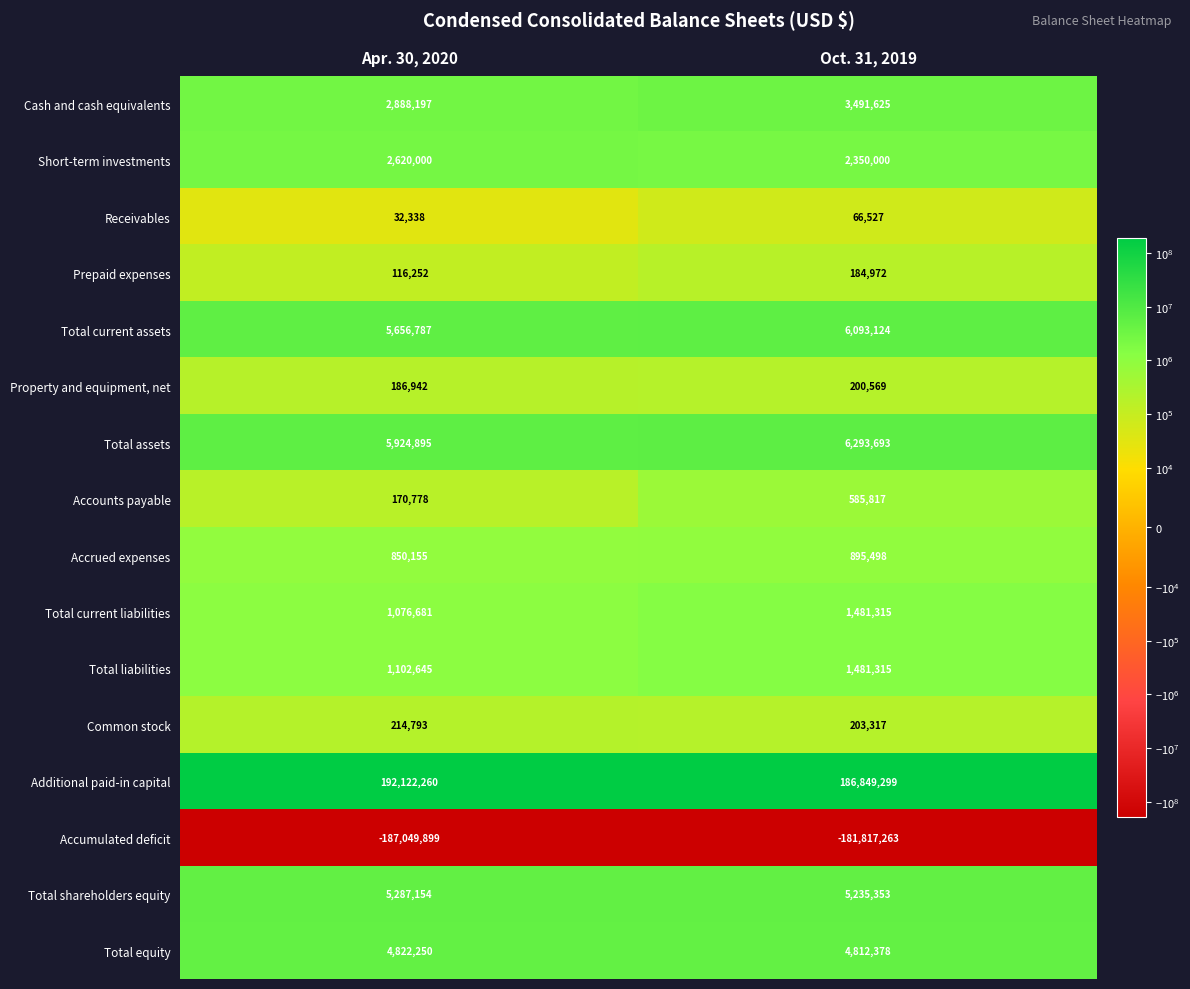

What is the highest value of the Accumulated deficit series?

-181817263